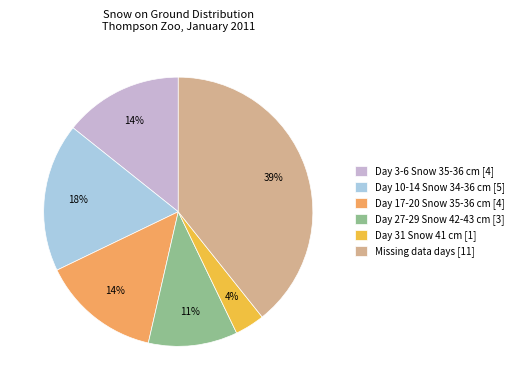

Is it true that Day 3-6 Snow 35-36 cm [4] is 14% of the pie?

True